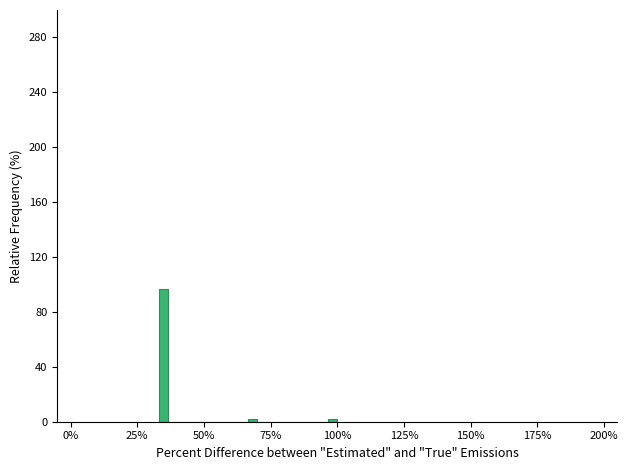

Read against the x-axis, roughly where is the centre of the tallest bar?

35